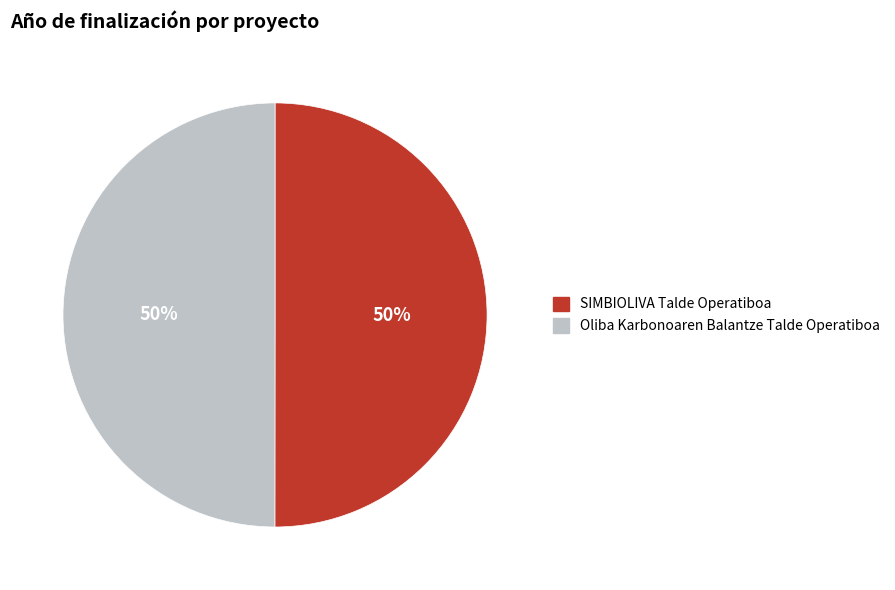

Approximately how many times larger is the value at SIMBIOLIVA Talde Operatiboa compared to Oliba Karbonoaren Balantze Talde Operatiboa?

1.0